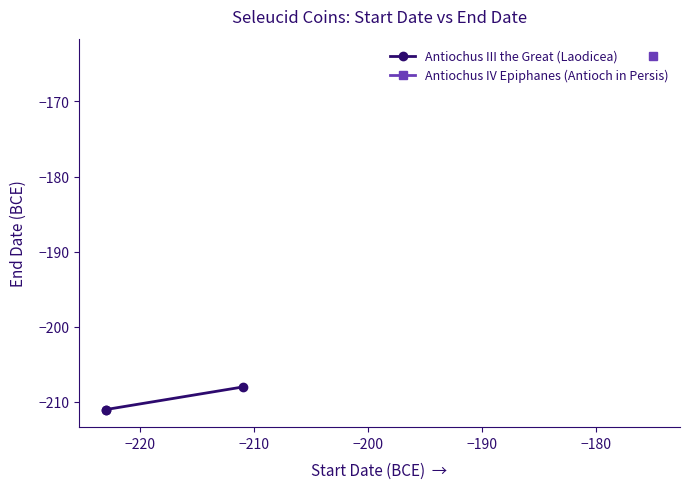

What is the value of the 1st point from the left?

-211